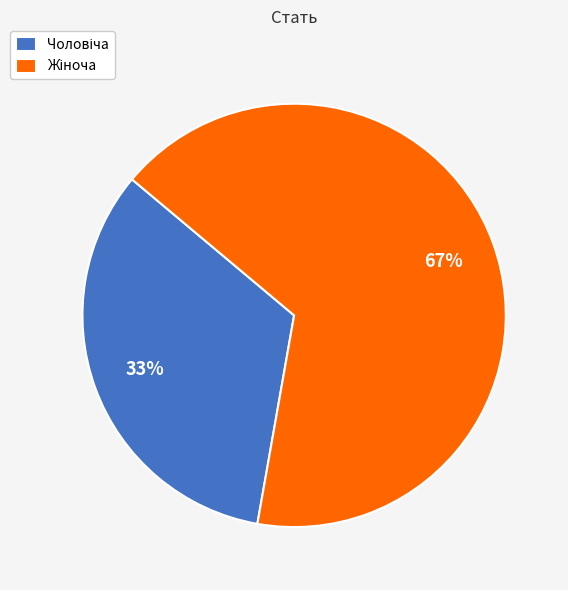

How many segments does this pie chart have?

2